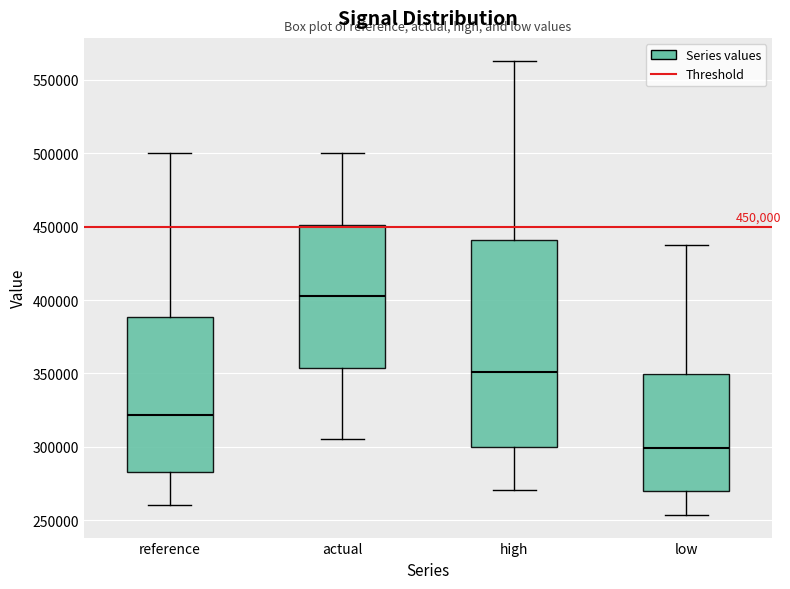

Which box's median line is the highest?

actual